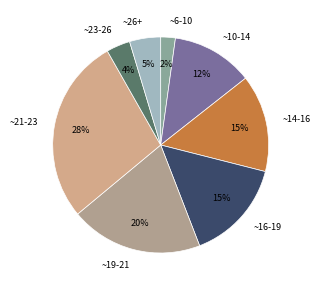

Count the number of slices in the pie.

8